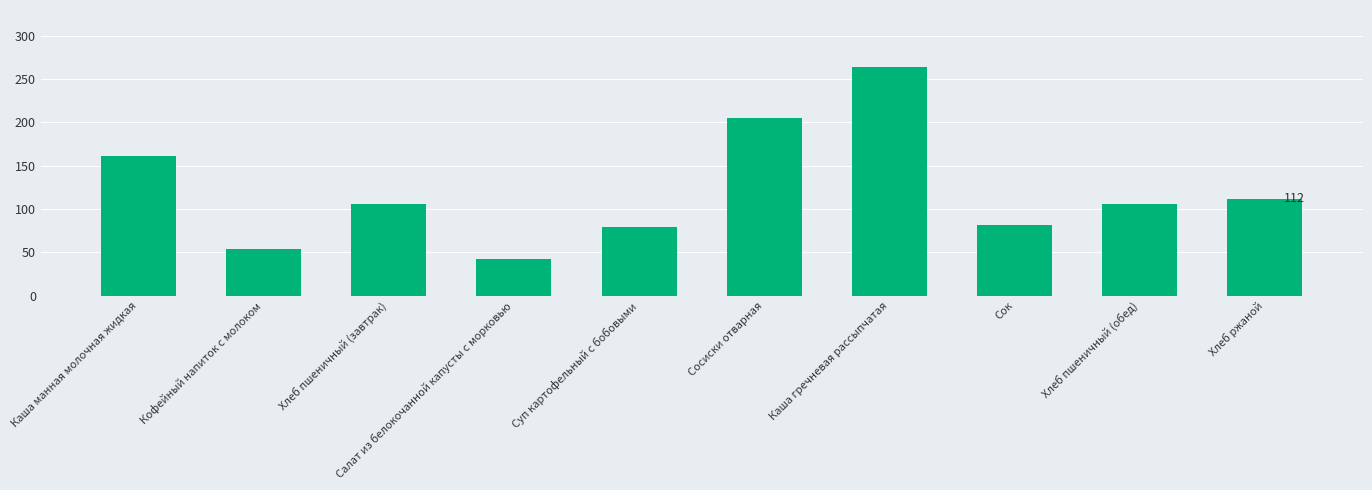

What is the greatest value displayed?

263.8